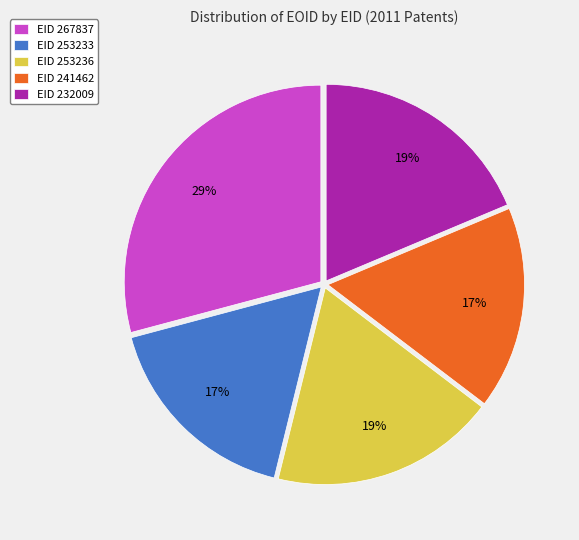

Between EID 267837 and EID 241462, which is larger?

EID 267837